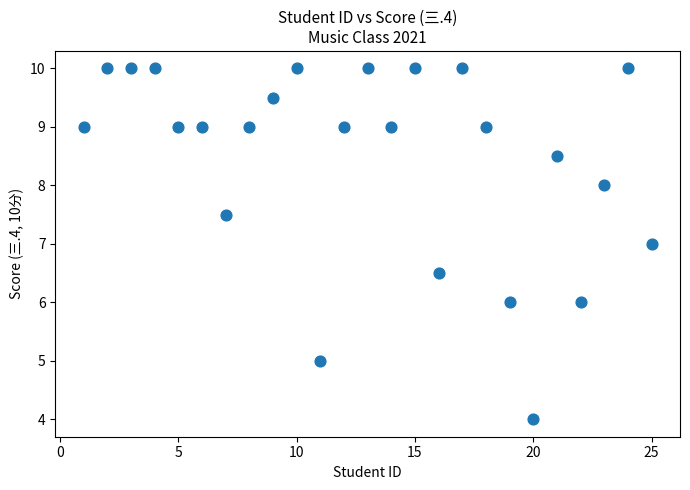

What is the range of X values (max minus min)?

24.0